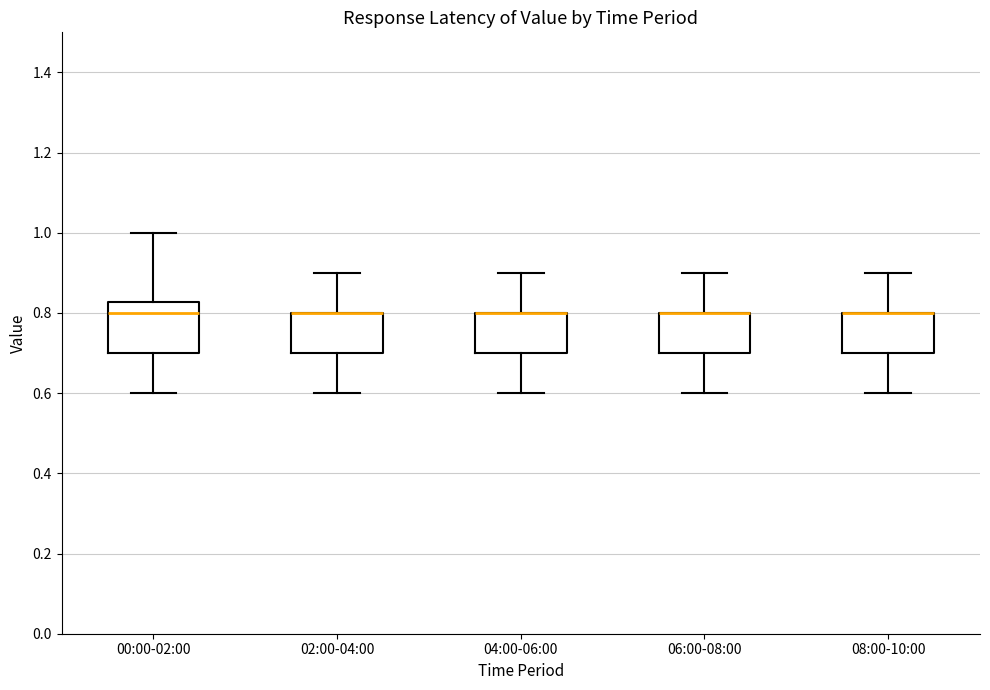

Which box is the tallest, from its lower edge to its upper edge?

00:00-02:00